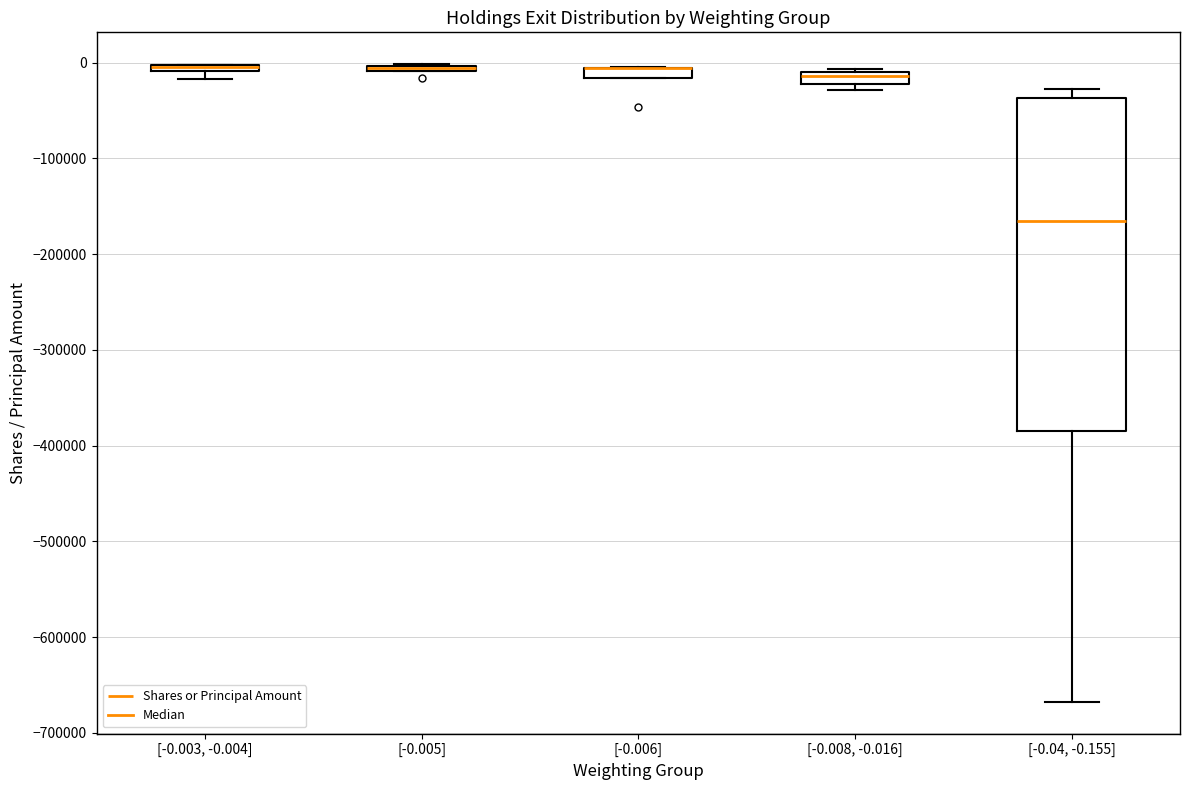

Which box is the tallest, from its lower edge to its upper edge?

[-0.04, -0.155]